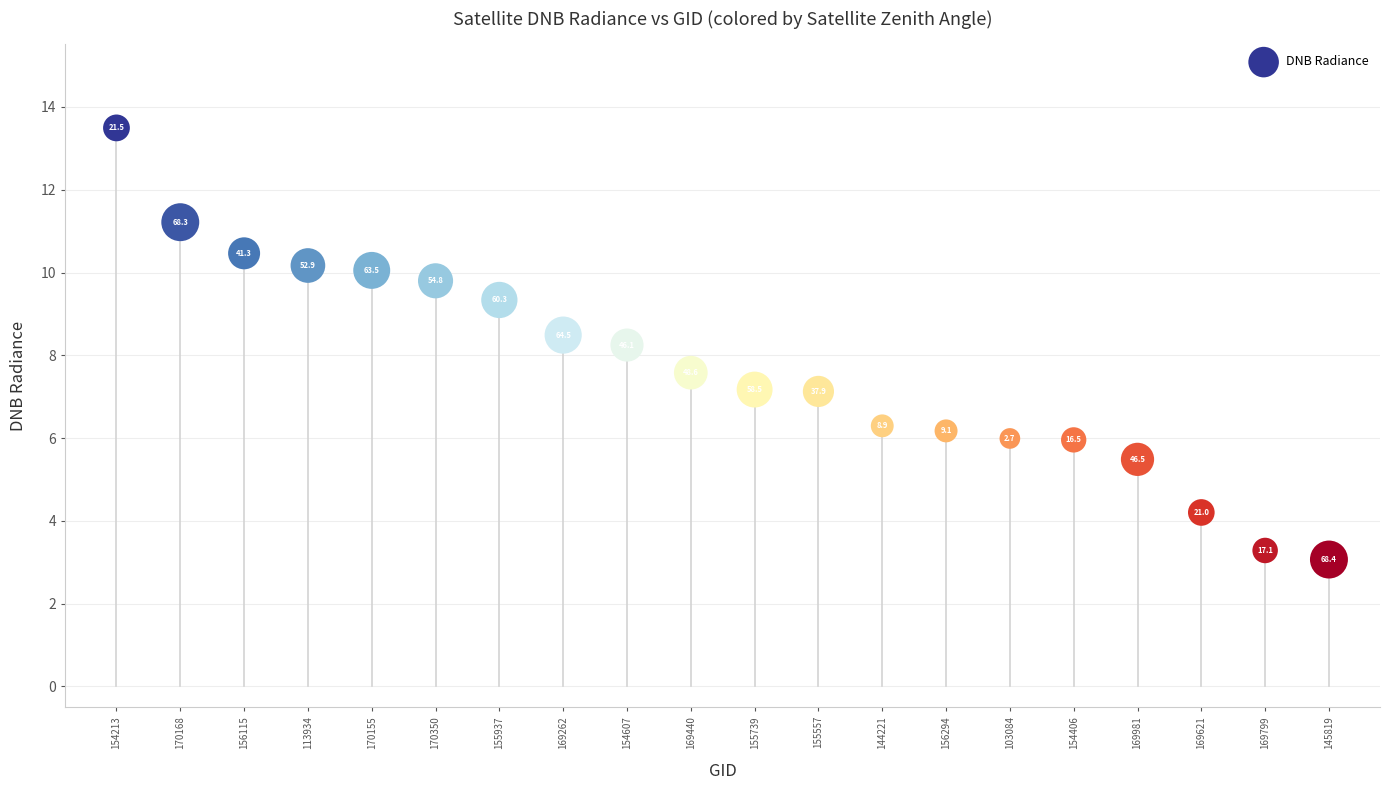

What is the range of Y values (max minus min)?

10.4